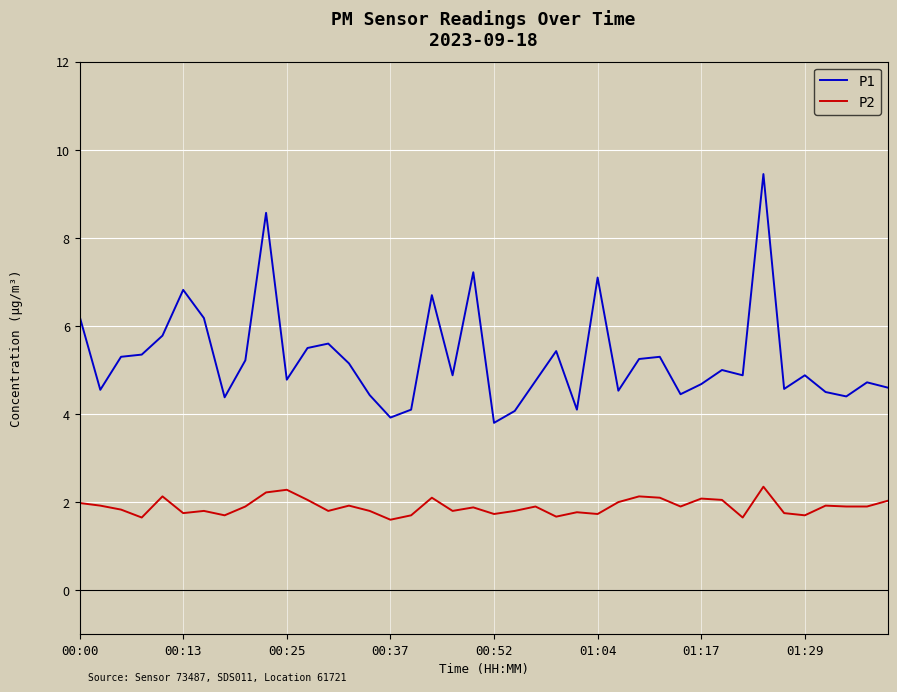

Rank the series by their maximum value, from lowest to highest.

P2, P1